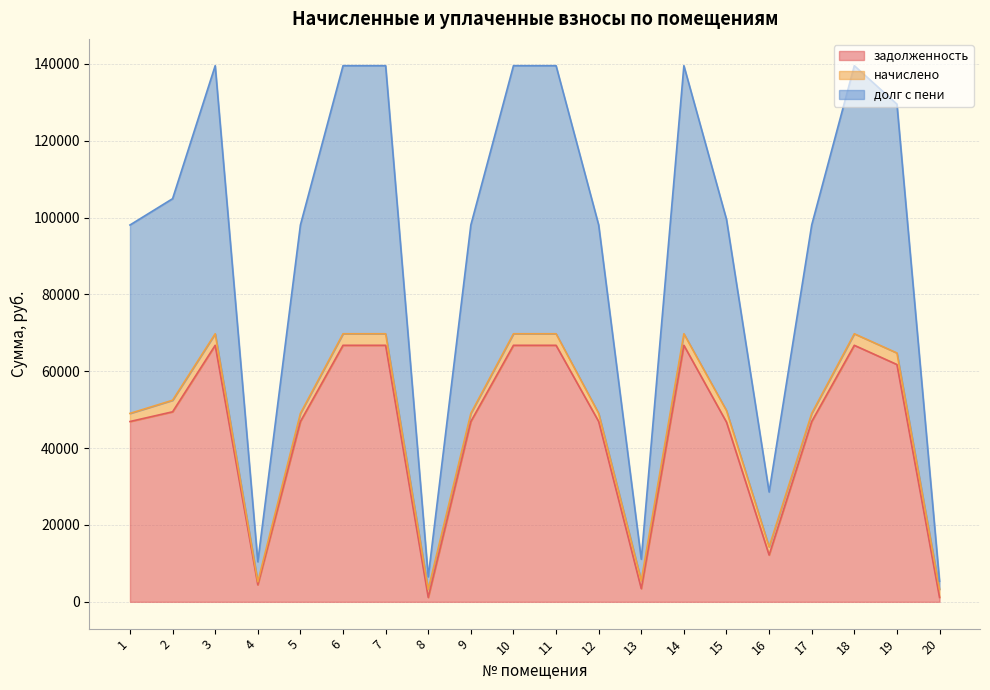

The value of задолженность at 14 is 33776.1. True or false?

False